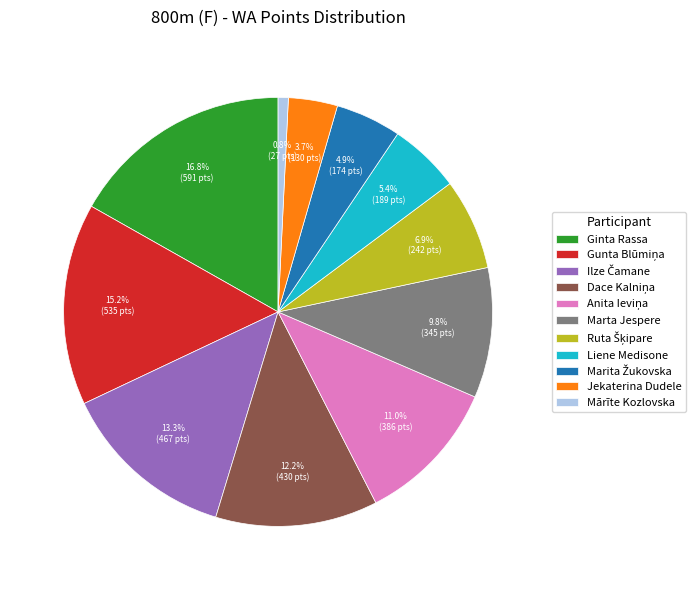

To the nearest percent, what percentage of the pie is Ginta Rassa?

17%